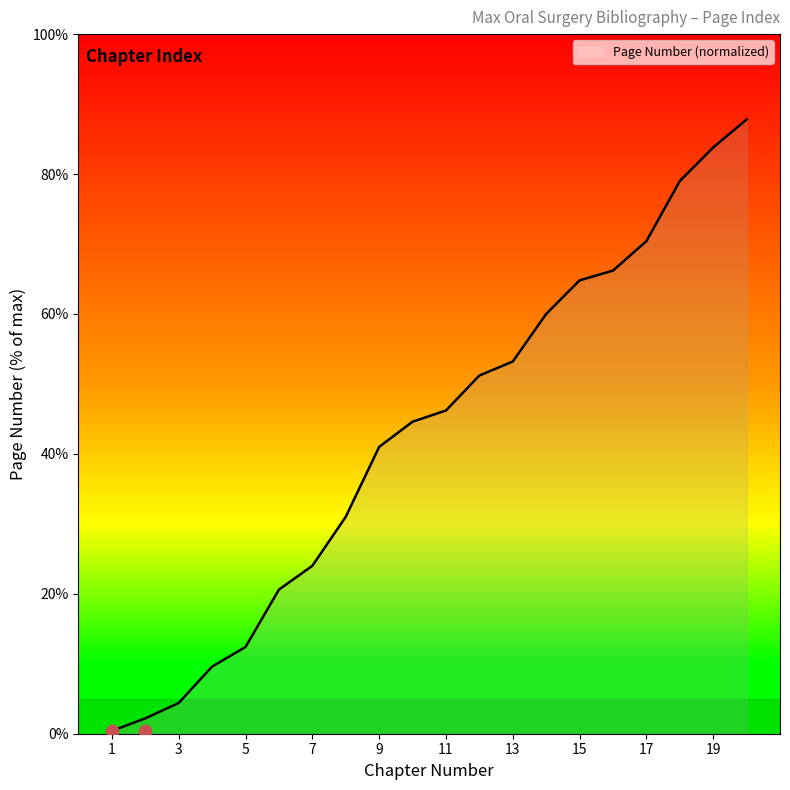

Between 19 and 8, which is larger?

19